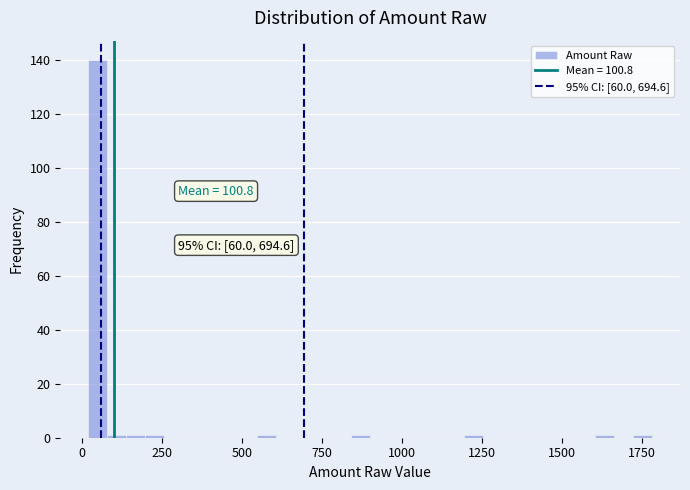

Read against the x-axis, roughly where is the centre of the tallest bar?

50